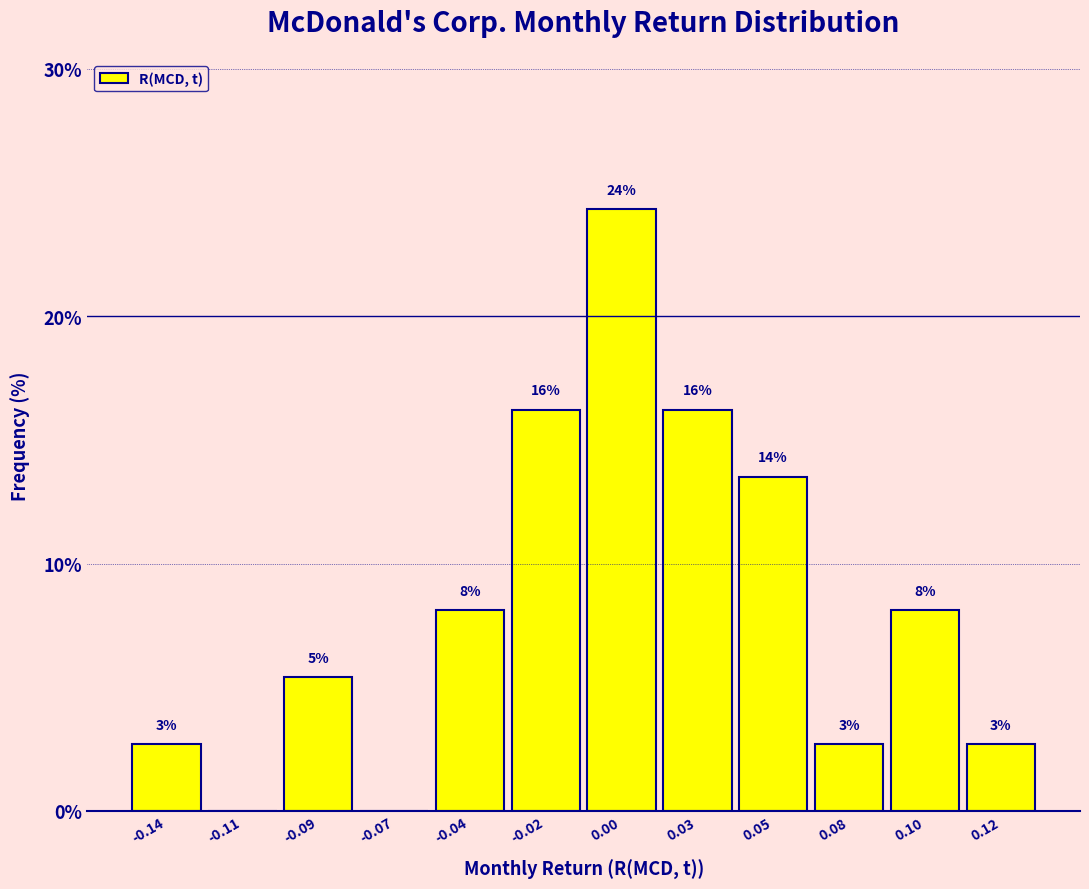

Are the bars horizontal?

No